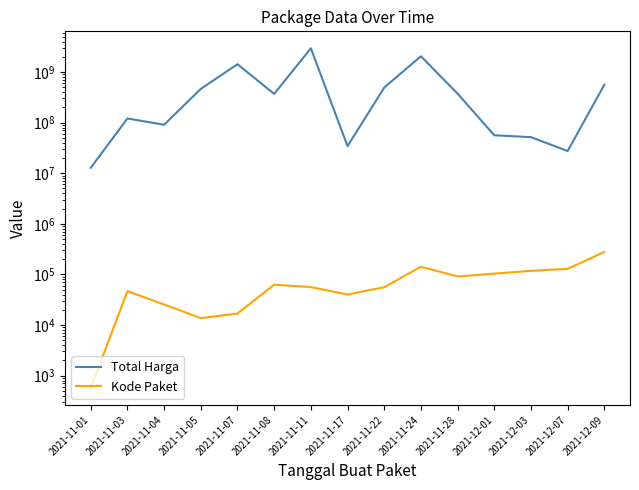

List the series in order of their overall mean, lowest first.

Kode Paket, Total Harga